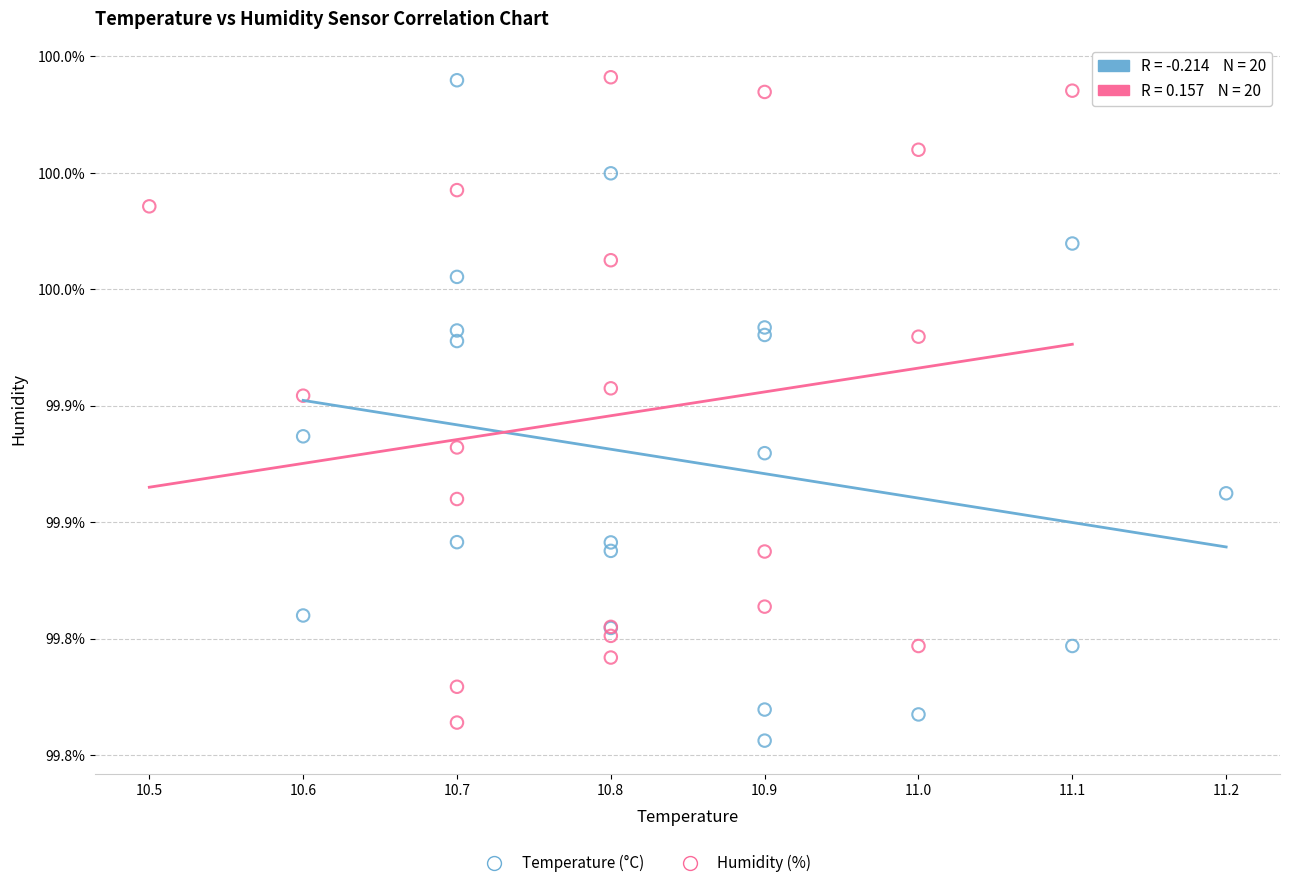

Which series reaches the minimum Y coordinate?

Temperature (°C)